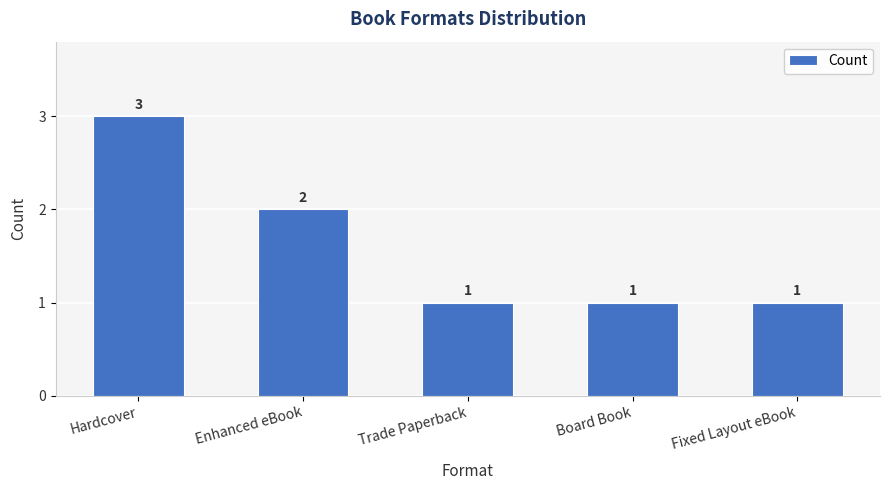

Count the values in the range 1 to 2.

4